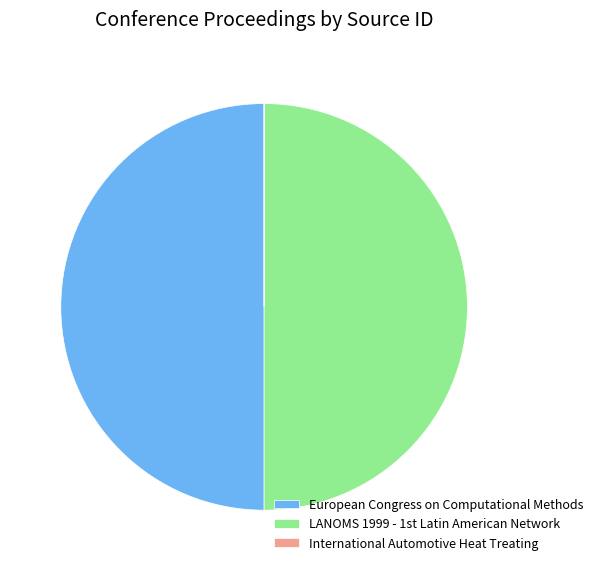

The European Congress on Computational Methods slice represents 41% of the pie. True or false?

False